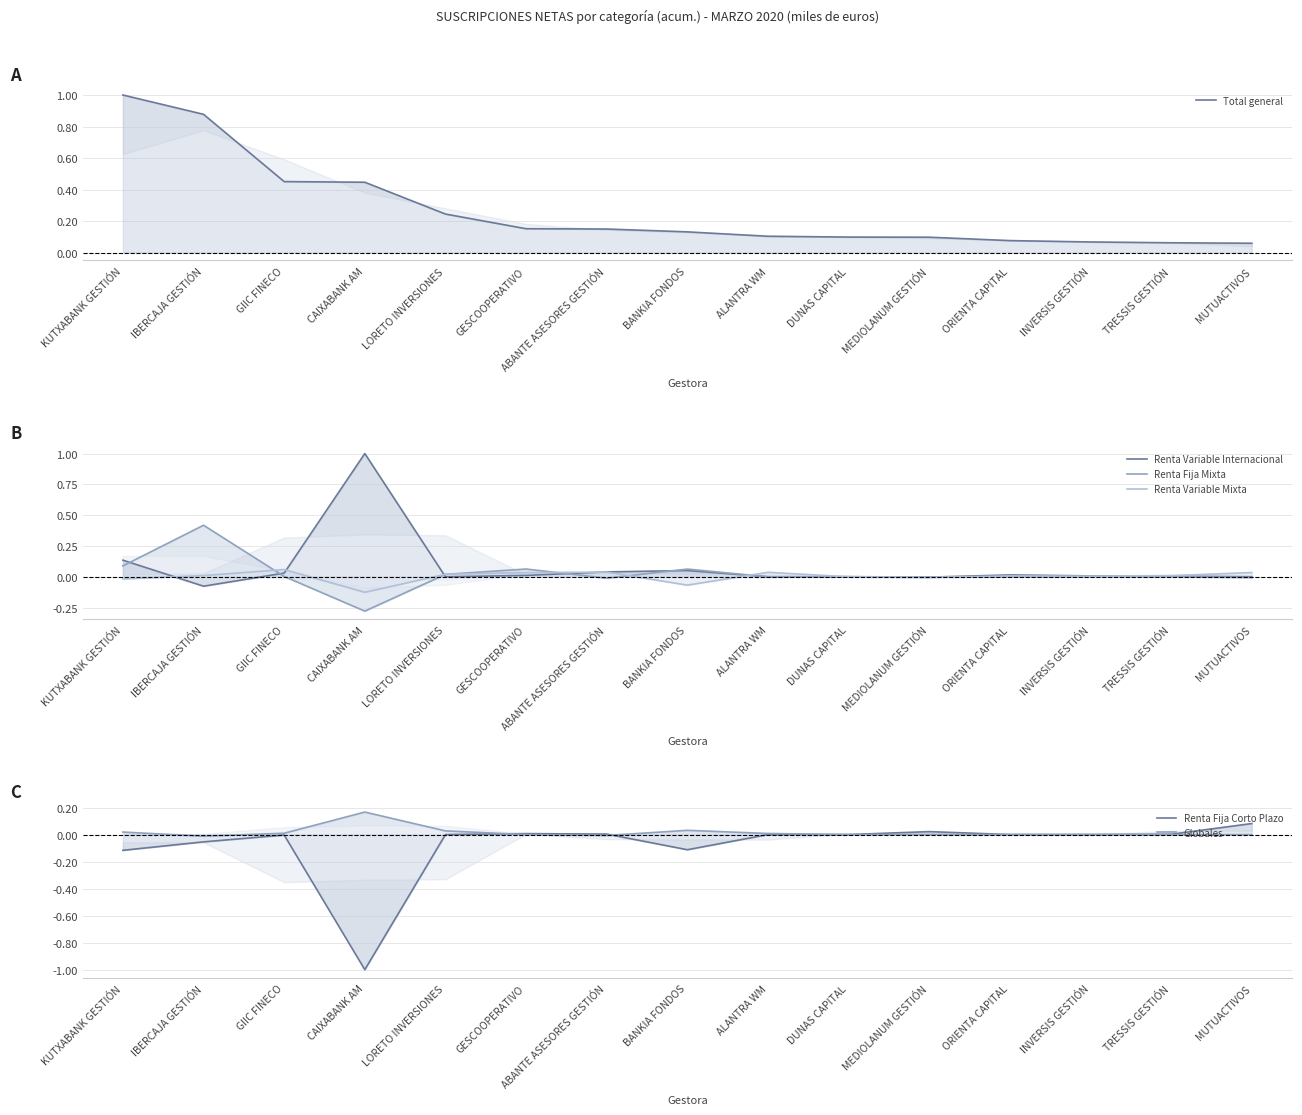

True or false: Renta Fija Corto Plazo has a value of -0.7 at ORIENTA CAPITAL.

False